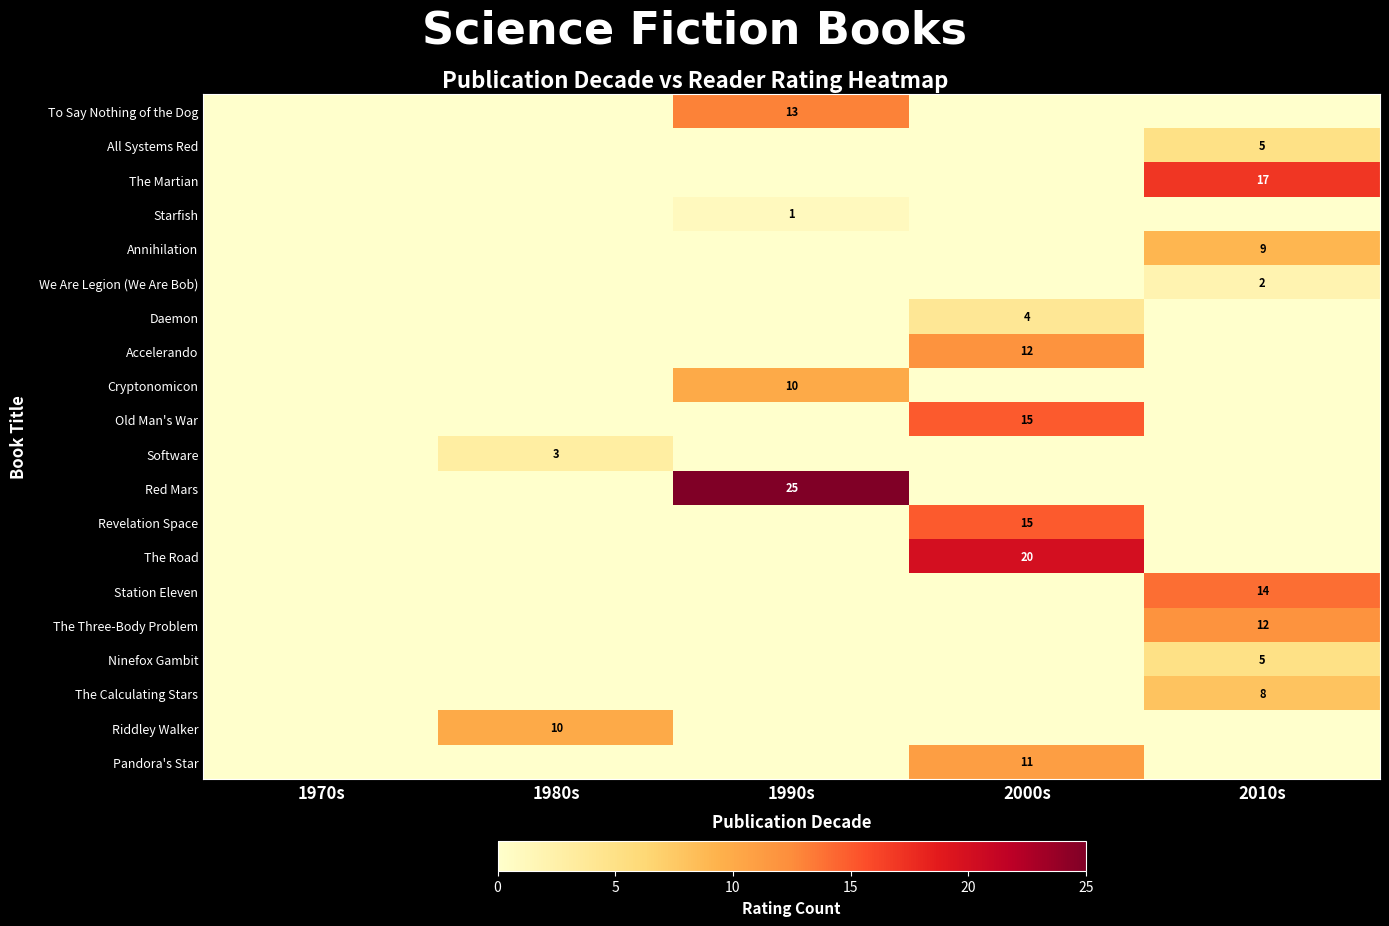

Which category has the highest value across all series?

1990s